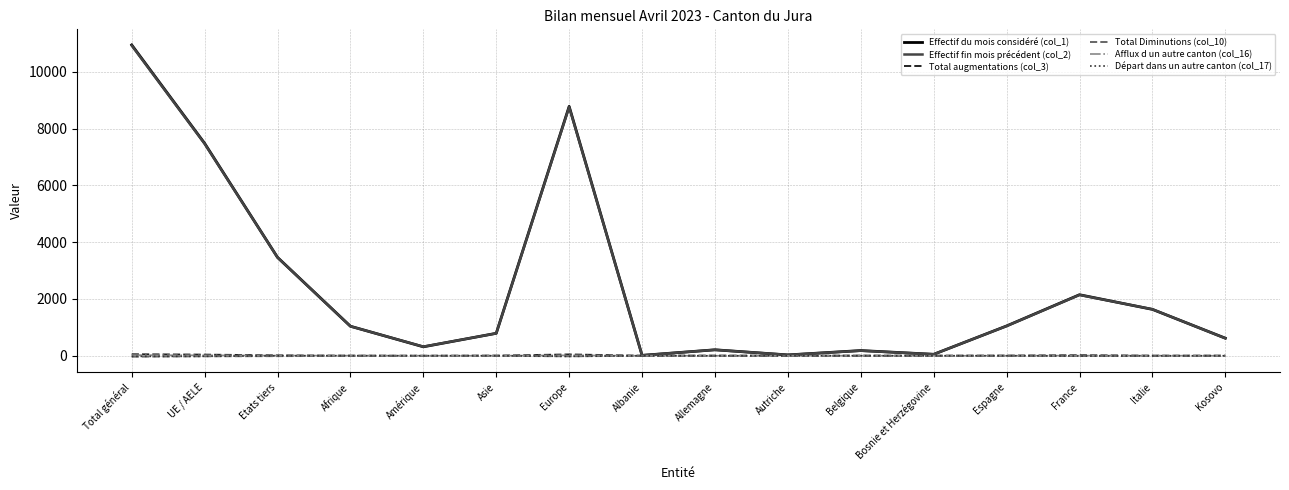

Which series has the largest range (max minus min)?

Effectif du mois considéré (col_1)